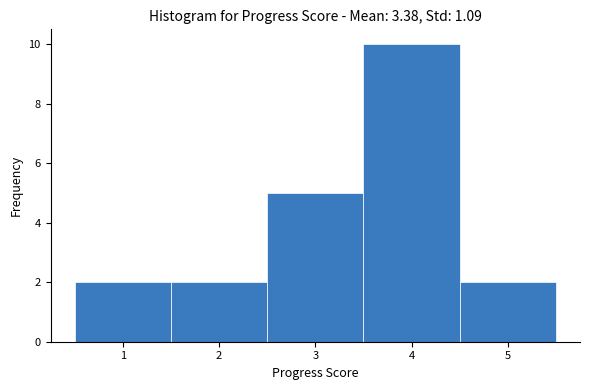

Over which range of the x-axis is the bar tallest?

3.5 to 4.5